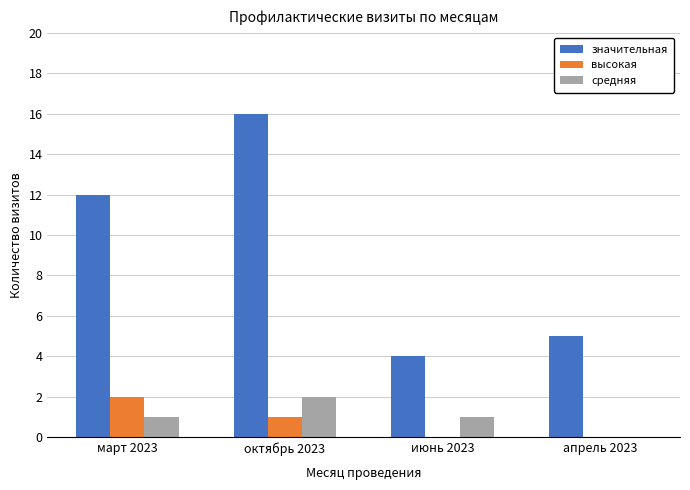

What is the maximum value shown in the chart?

16